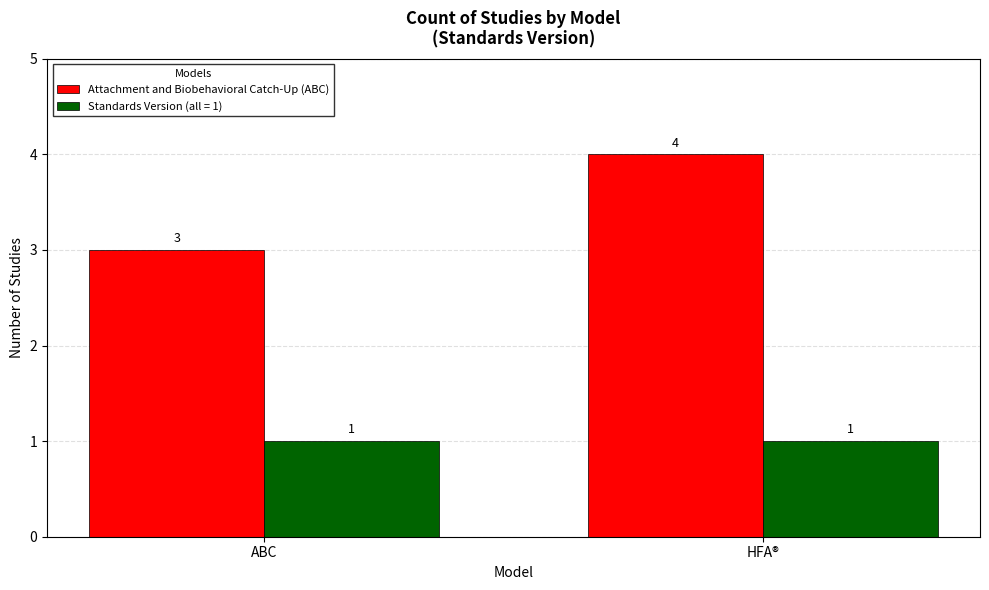

Are the bars grouped side by side (vs. stacked)?

Yes